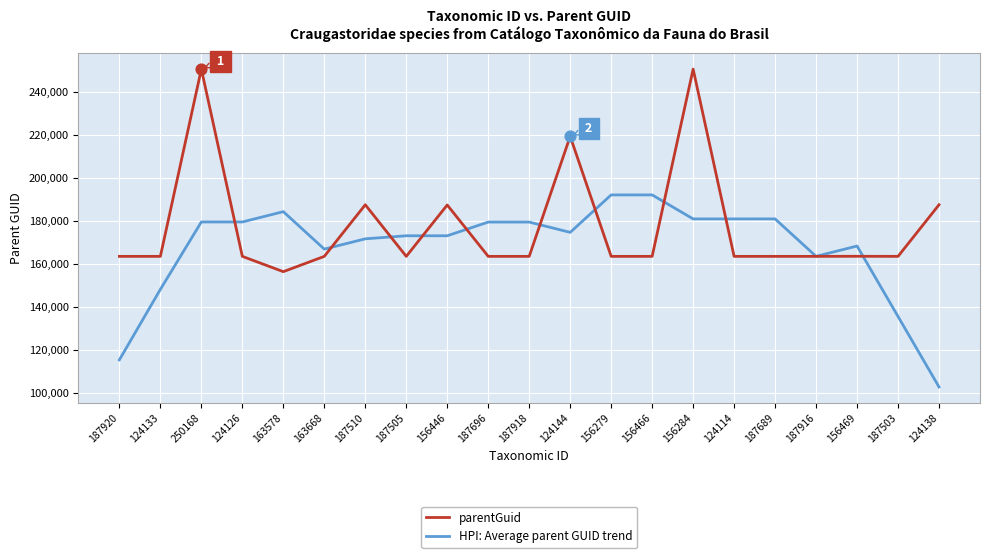

Which series has the largest total across all categories?

parentGuid